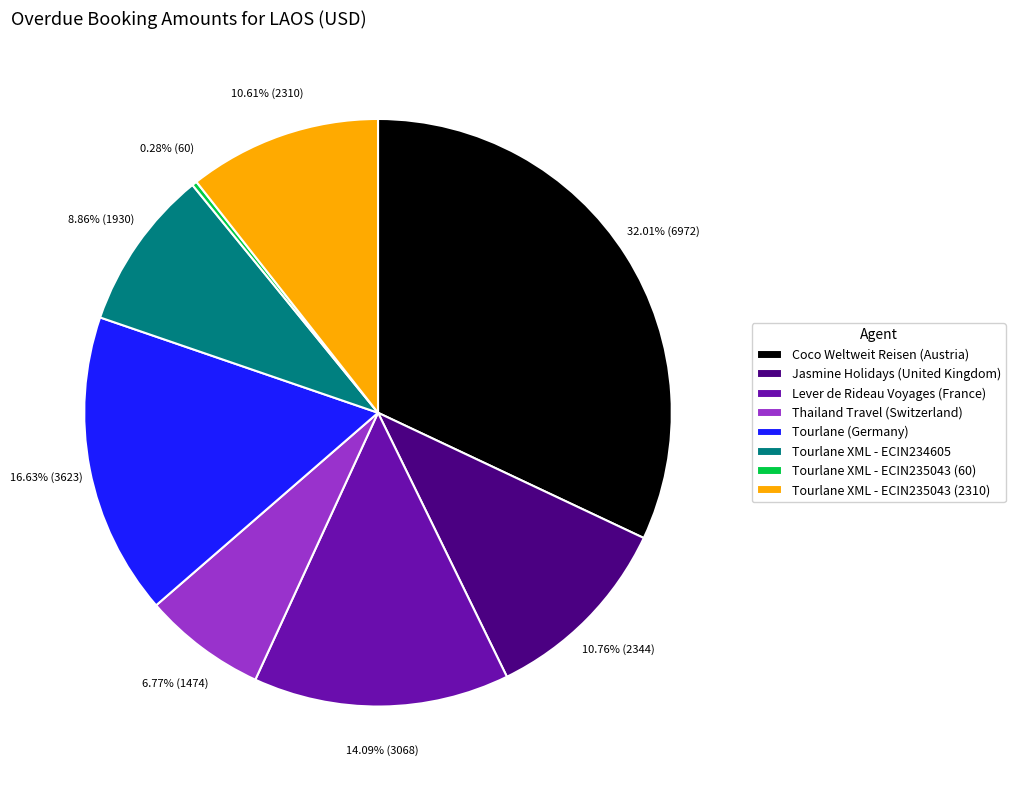

To the nearest percent, what percentage of the pie is Jasmine Holidays (United Kingdom)?

11%